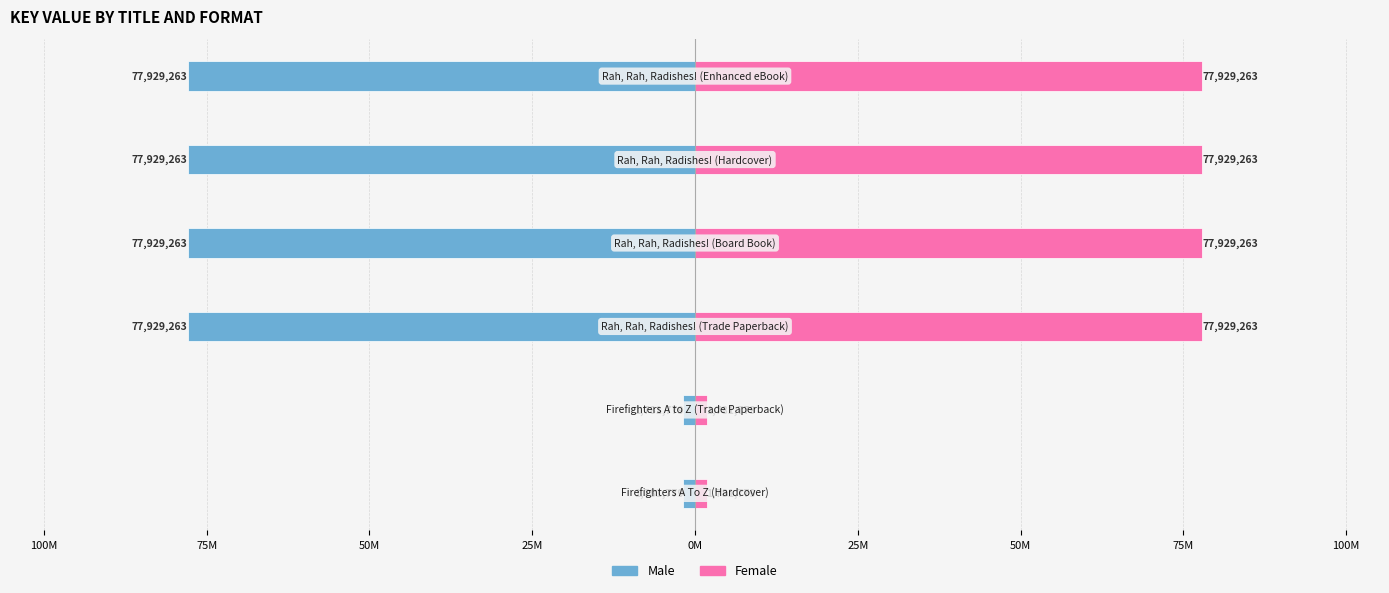

Rank the series at 100M from highest to lowest value.

Female, Male